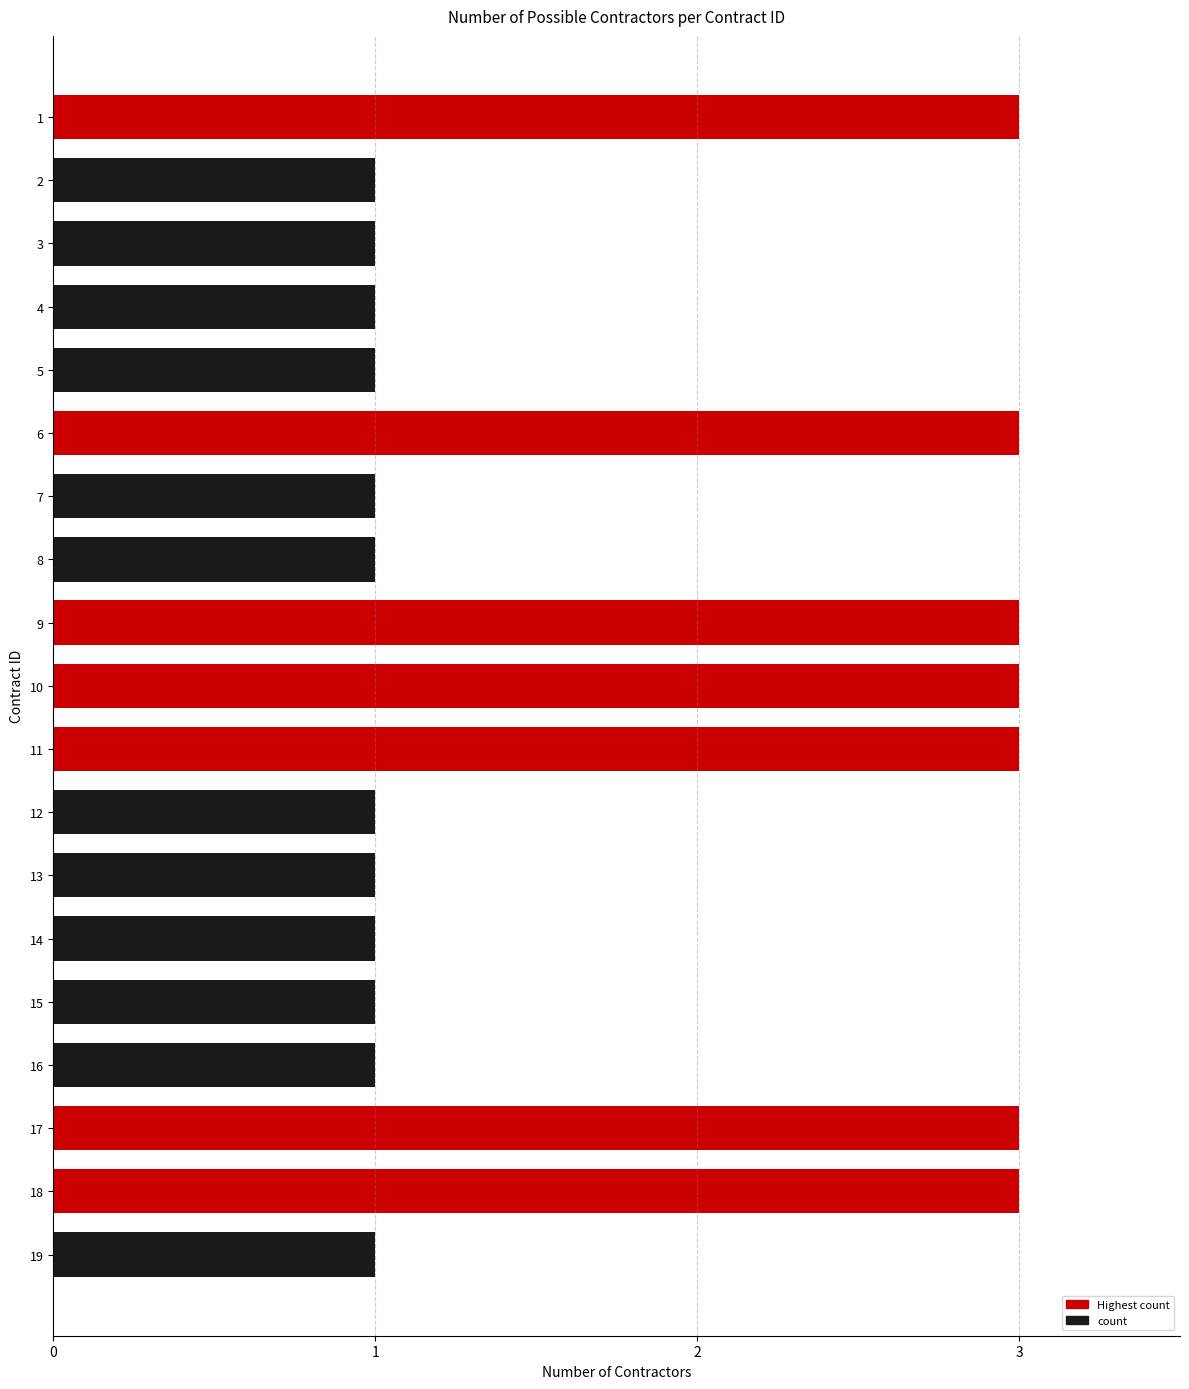

Are the bars horizontal?

Yes